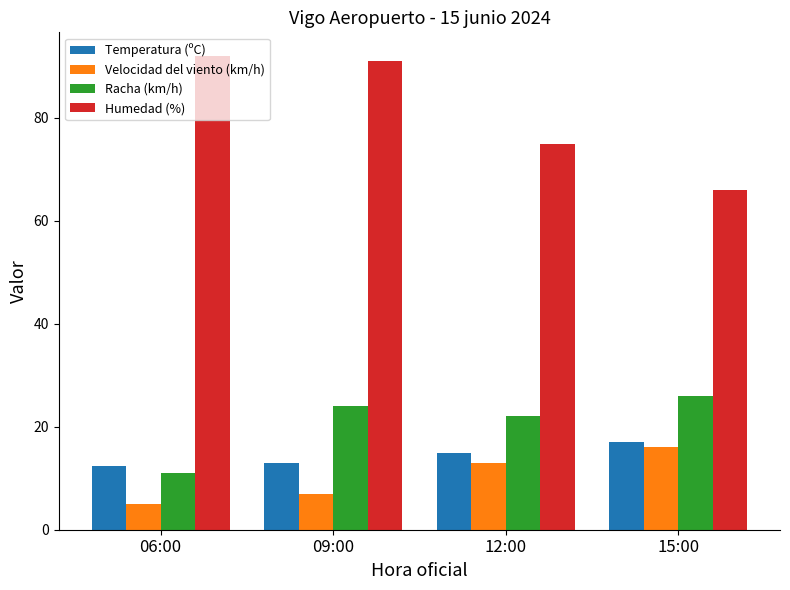

The value of Racha (km/h) at 12:00 is 22.0. True or false?

True